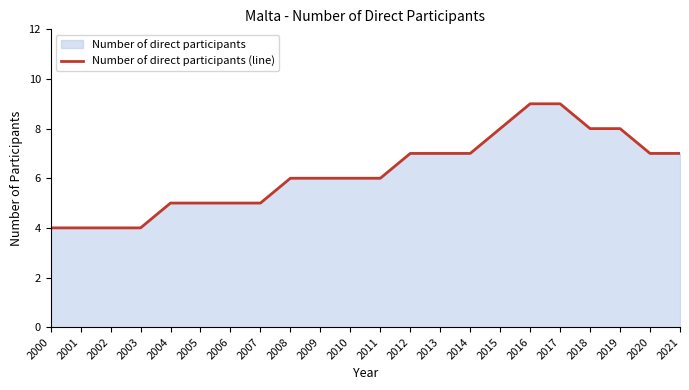

Which has a higher value, 2019 or 2012?

2019